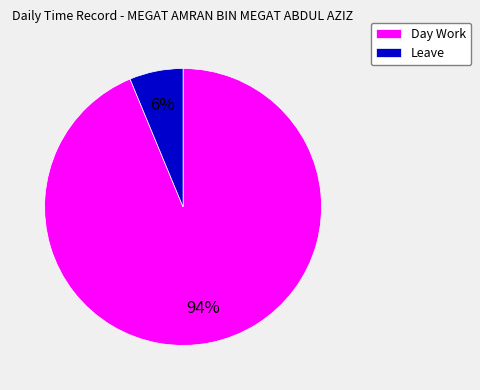

Does any single category account for the majority?

Yes